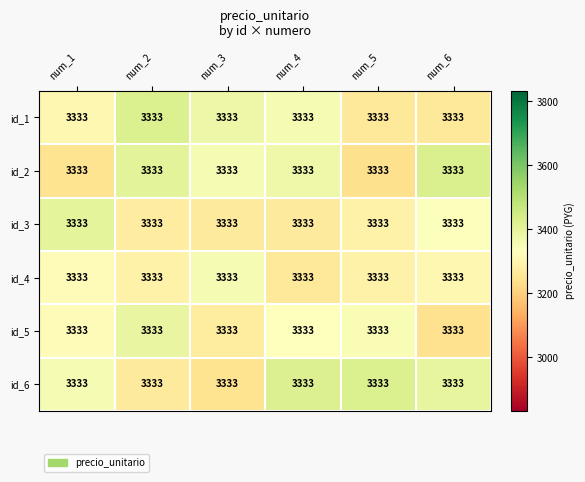

List the series in order of their peak value, lowest first.

id_4, id_5, id_3, id_1, id_6, id_2